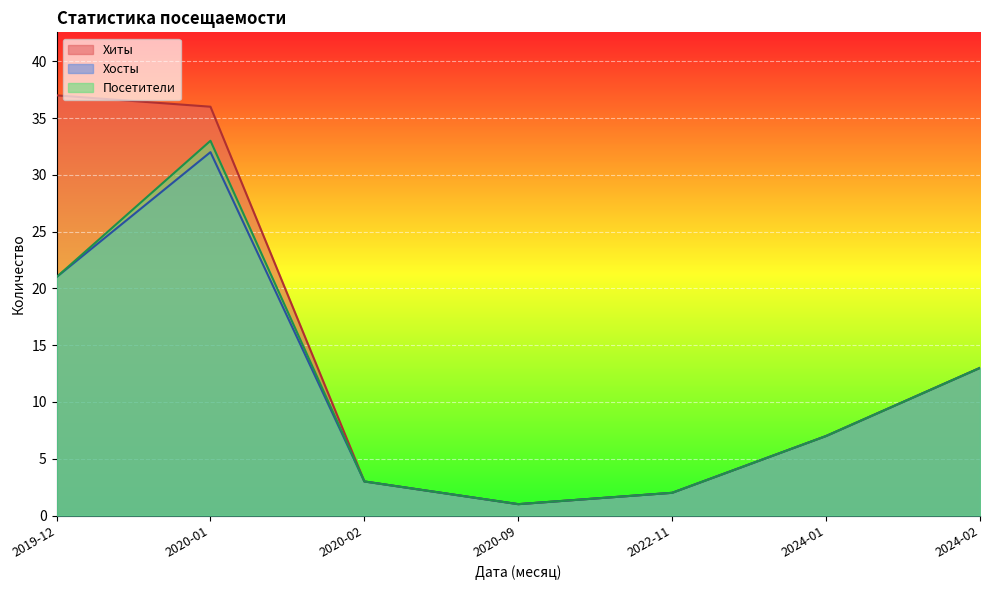

Read the Посетители value at 2024-01.

7